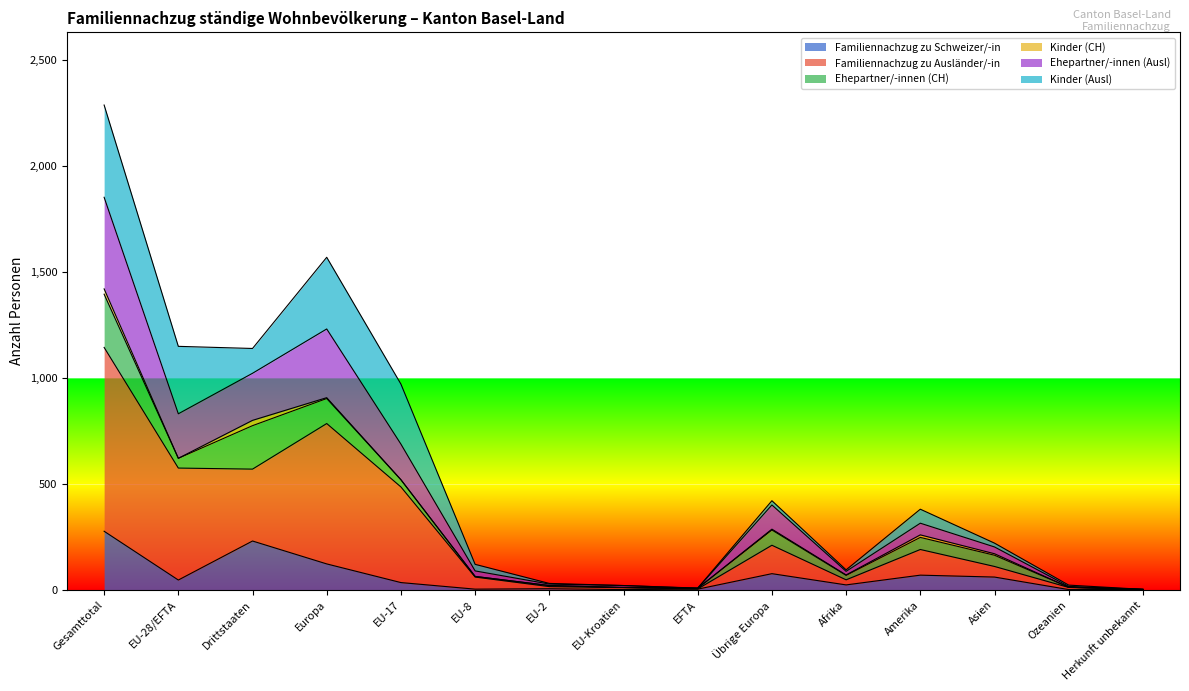

At which category is the sum across all series the highest?

Gesamttotal